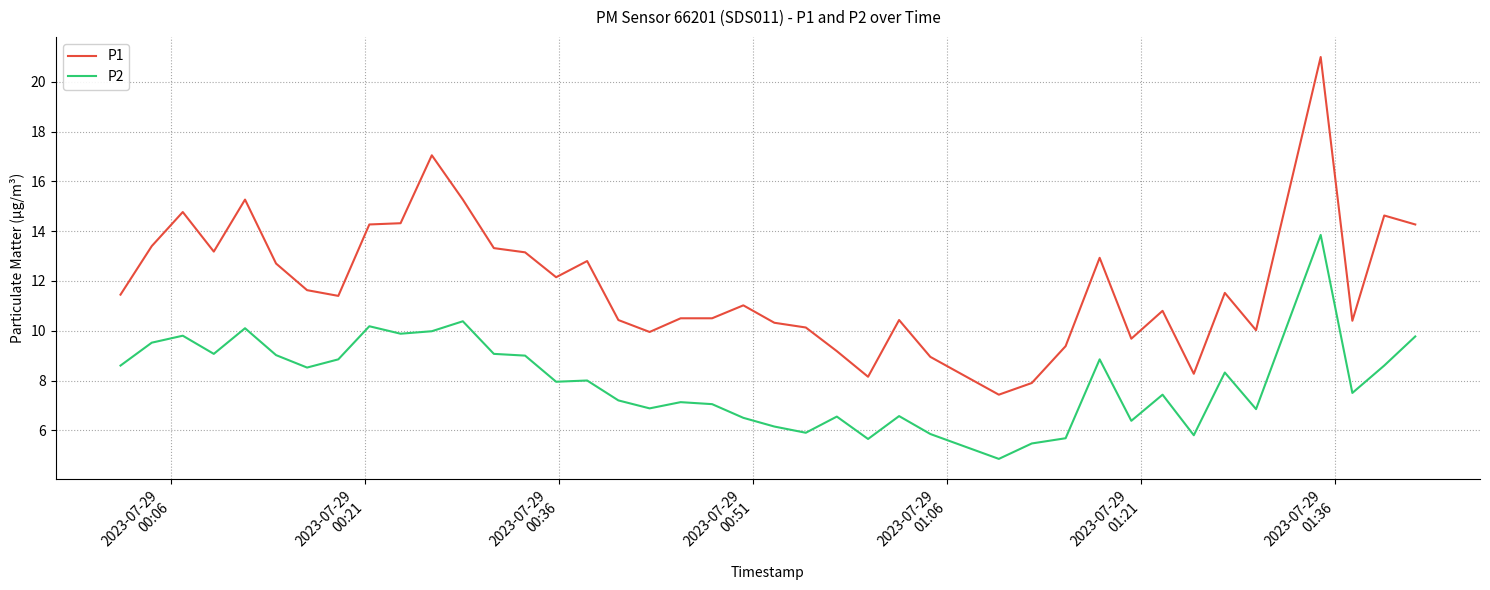

How many lines are shown in the chart?

2